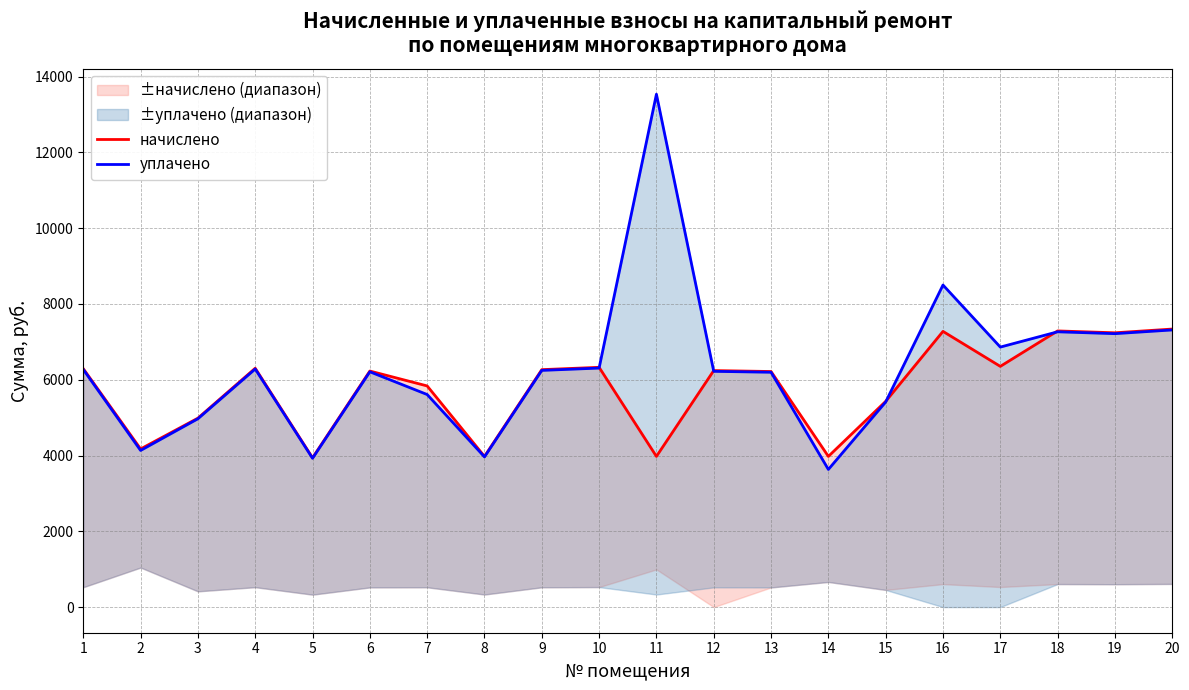

How many values in the уплачено series are below 6246?

10